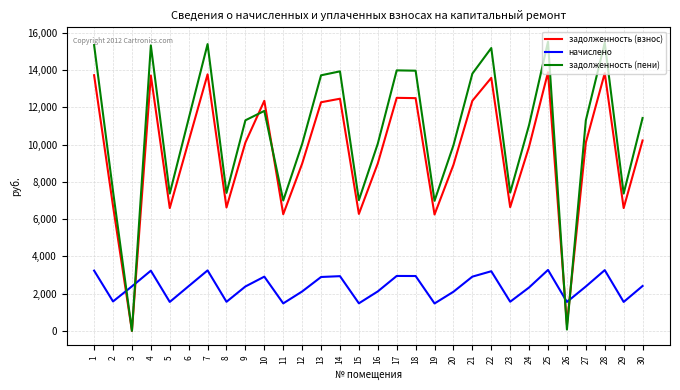

Is it true that начислено equals 889.2 at 8?

False